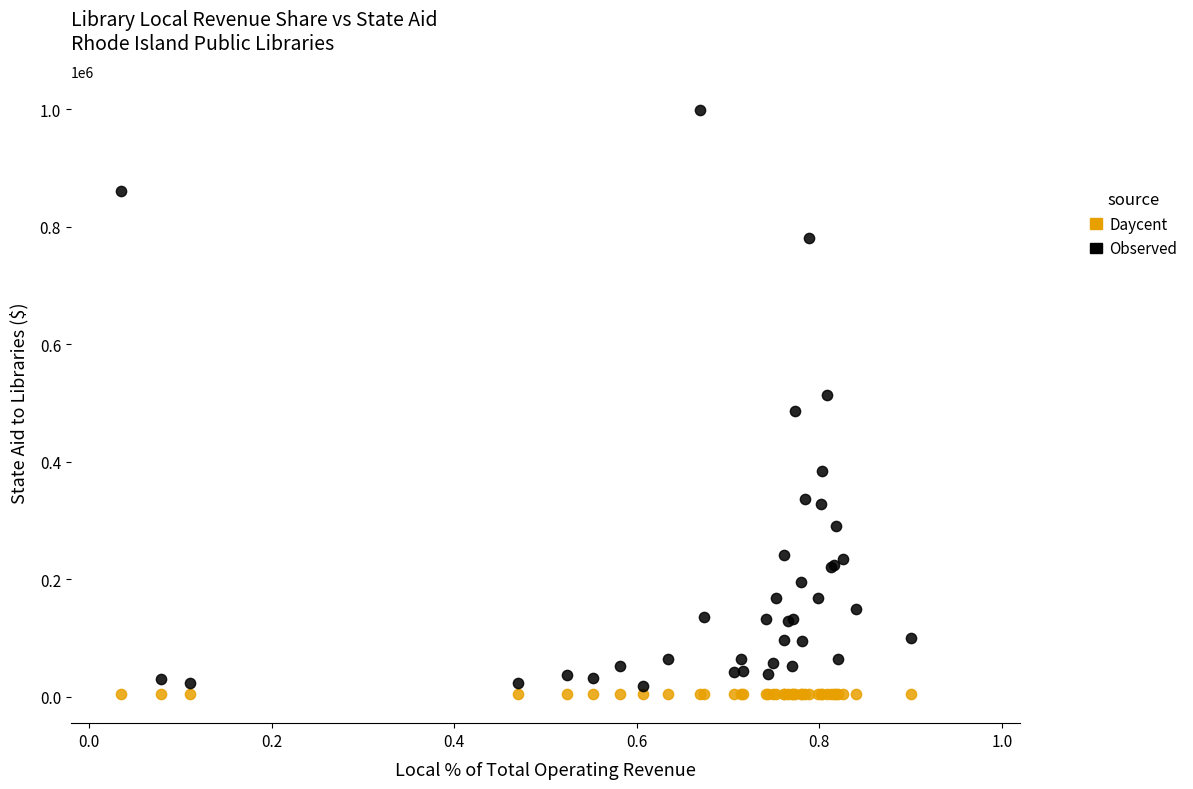

What are all the series names shown in the legend?

Daycent, Observed